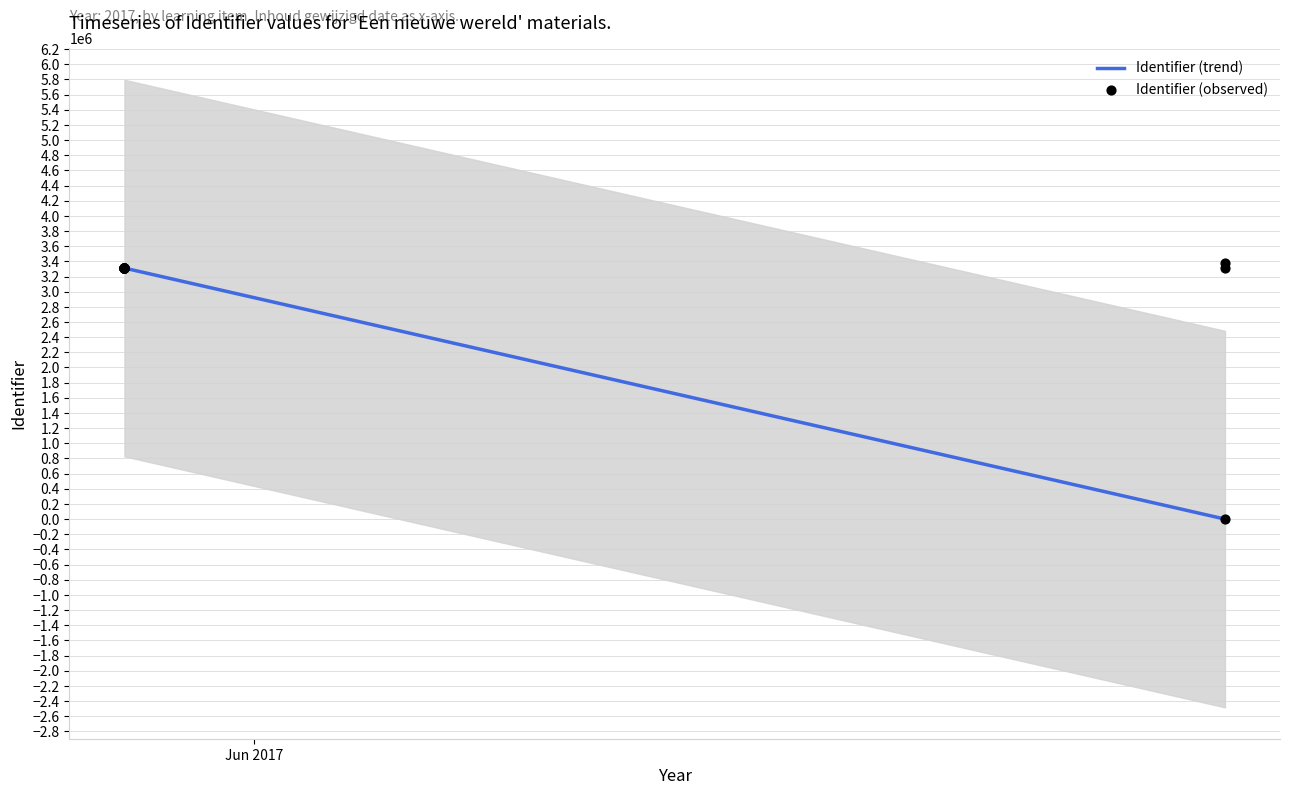

What is the highest value of the Identifier (trend) series?

3311567.0